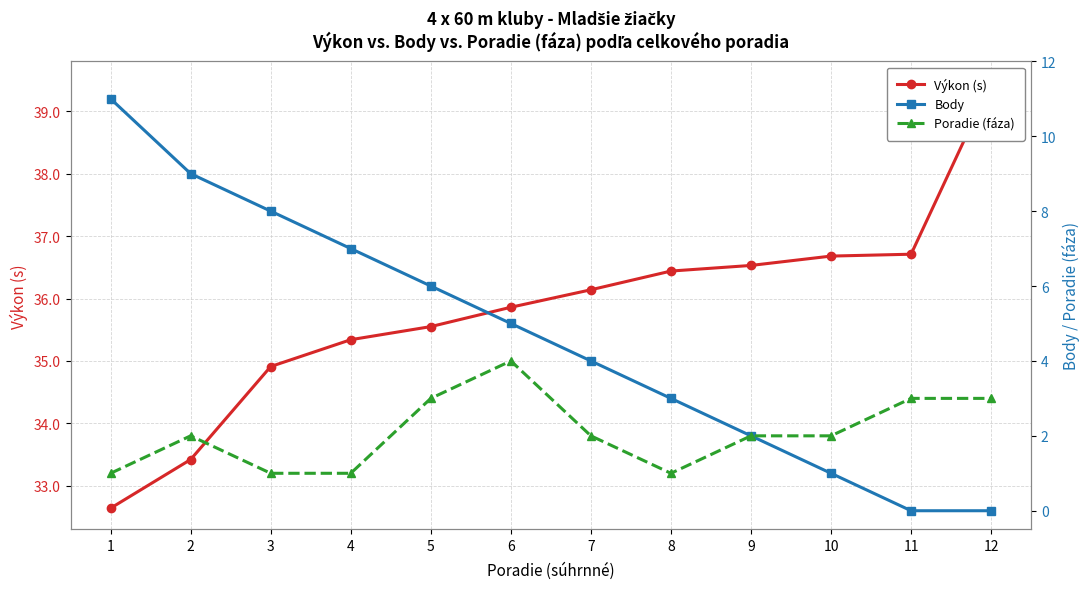

Count the number of categories in the chart.

12